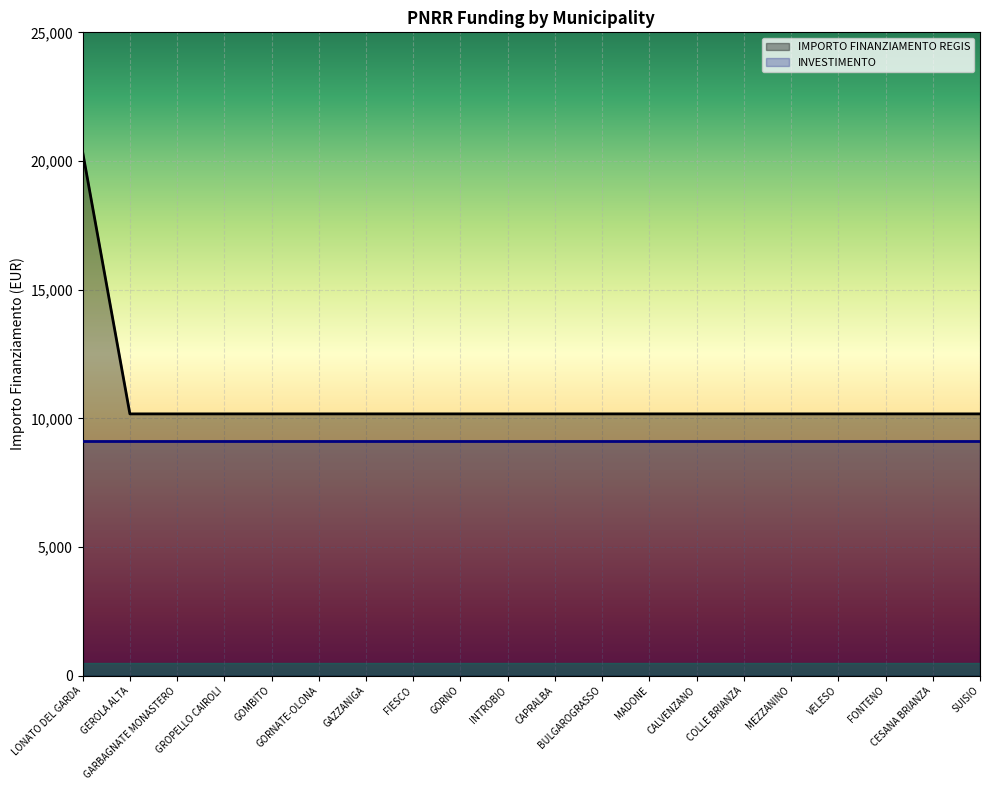

What is the approximate value at GARBAGNATE MONASTERO?

10172